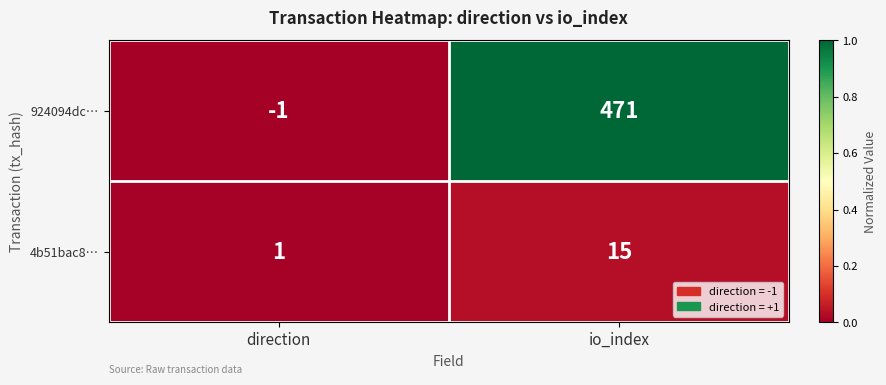

What is the difference between the maximum and minimum values in the 4b51bac8… series?

14